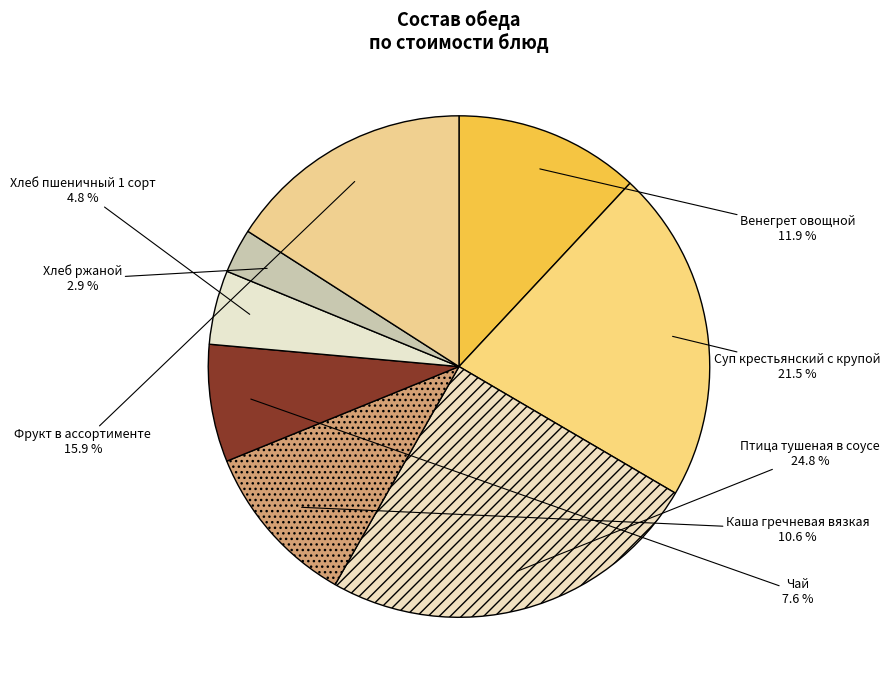

Rank the categories by value from lowest to highest.

Хлеб ржаной, Хлеб пшеничный 1 сорт, Чай, Каша гречневая вязкая, Венегрет овощной, Фрукт в ассортименте, Суп крестьянский с крупой, Птица тушеная в соусе